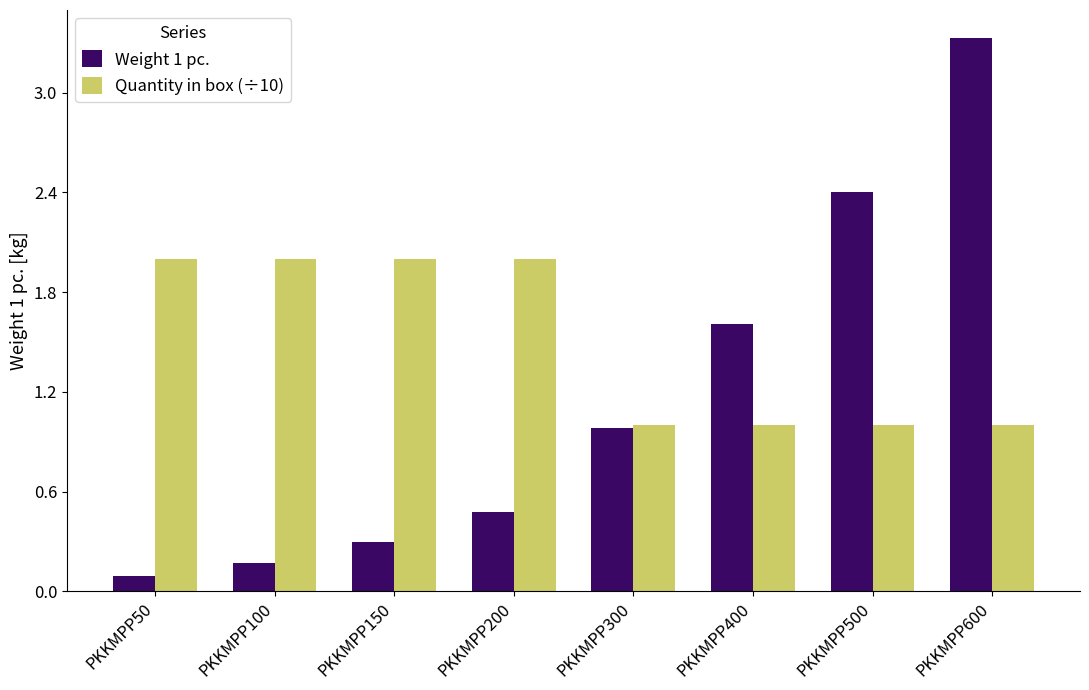

At which label is Weight 1 pc. closest to 1?

PKKMPP300